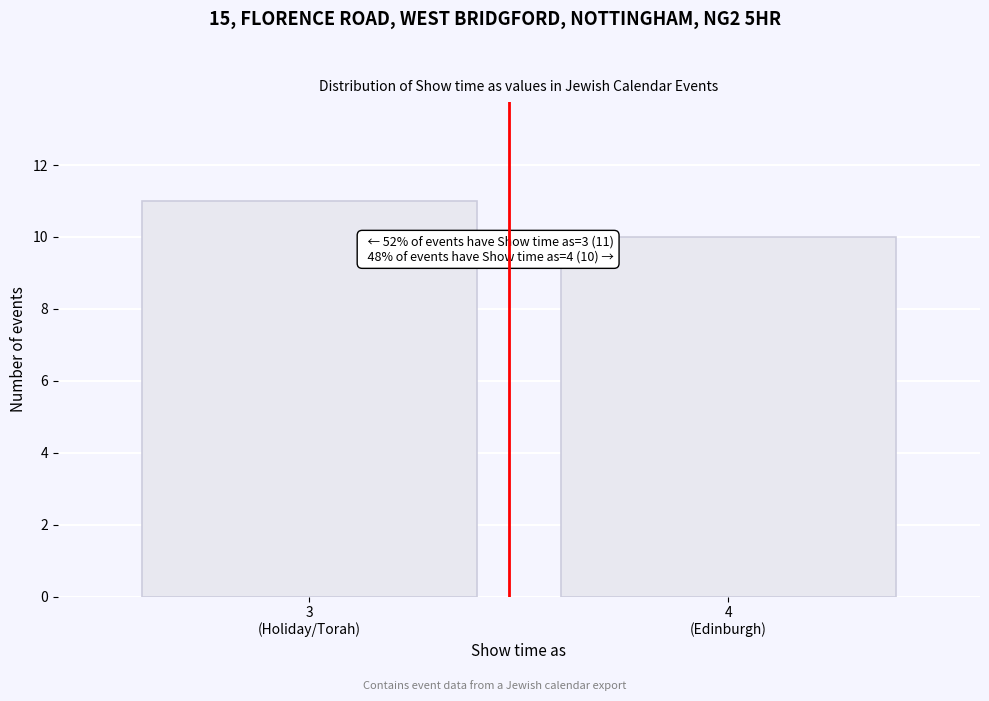

Reading left to right, extract all data points from this chart.

11	10